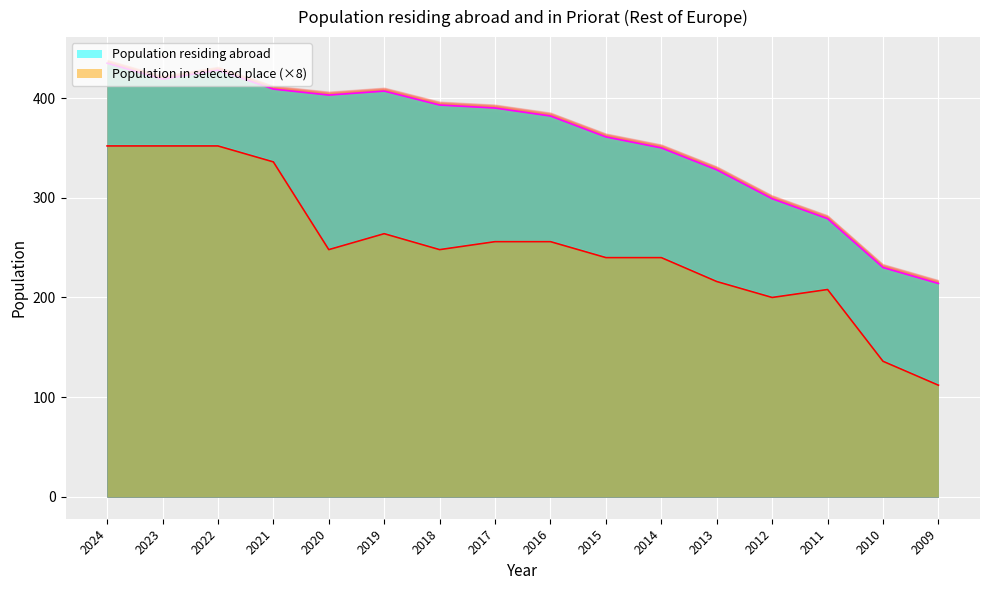

What is the difference between the second highest and minimum values in the Population residing abroad series?

214